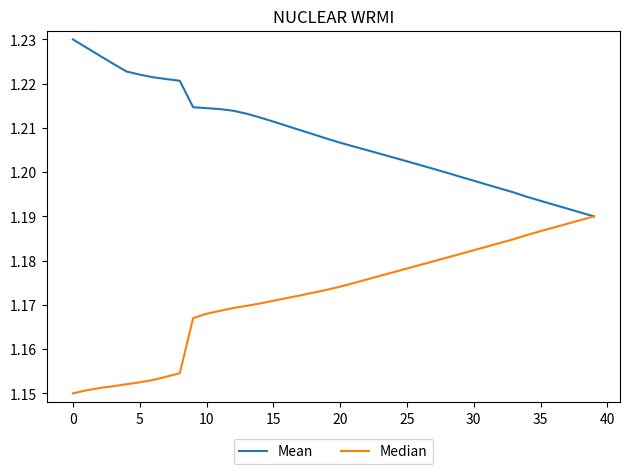

List the series in order of their peak value, lowest first.

Median, Mean